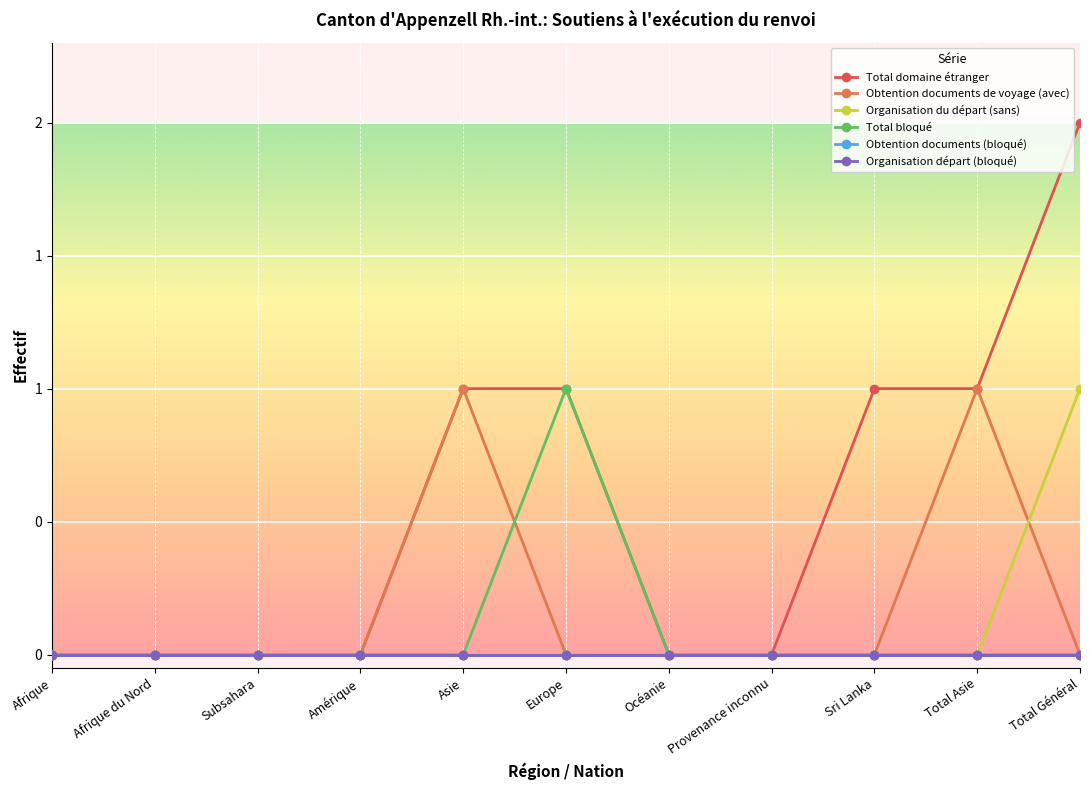

At which label is Organisation départ (bloqué) closest to 0?

Afrique